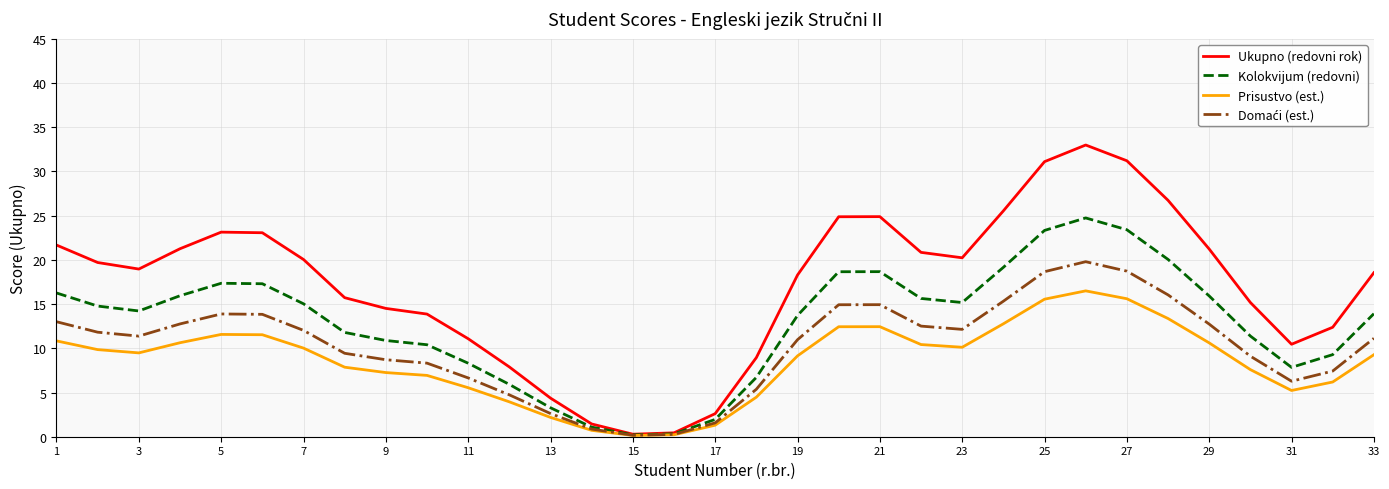

True or false: Domaći (est.) has more than 1 points higher than both neighbors.

True